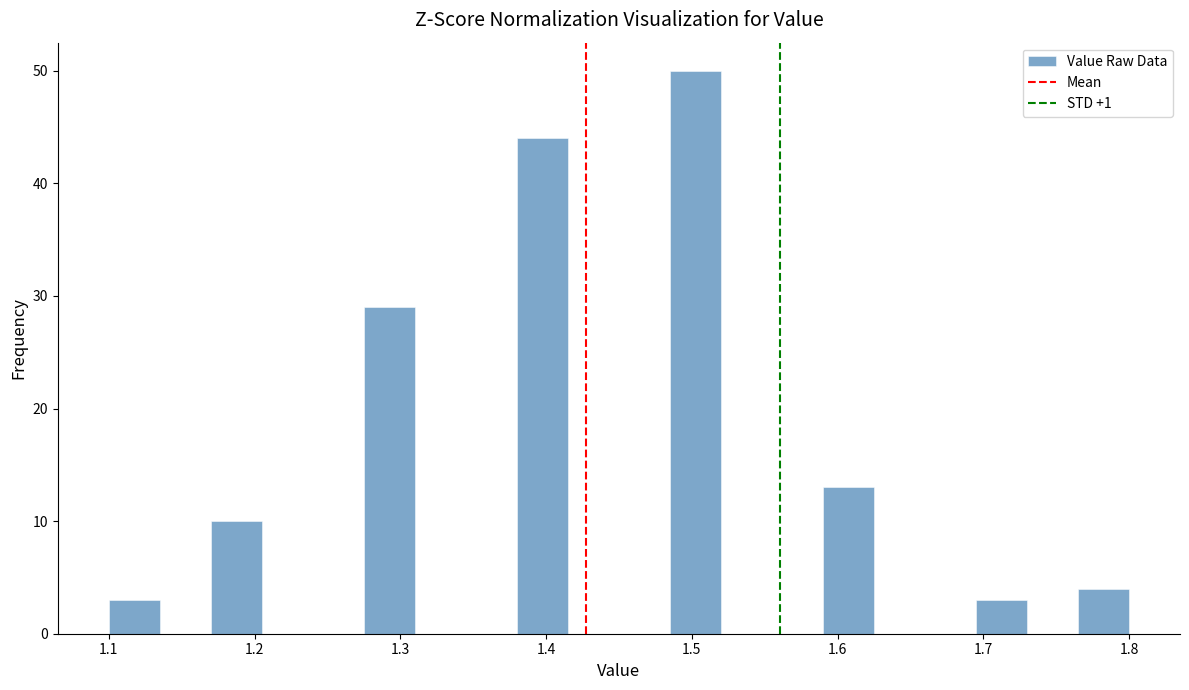

Around what value on the x-axis is the tallest bar? Give the approximate position of its centre, as read against the axis.

1.50